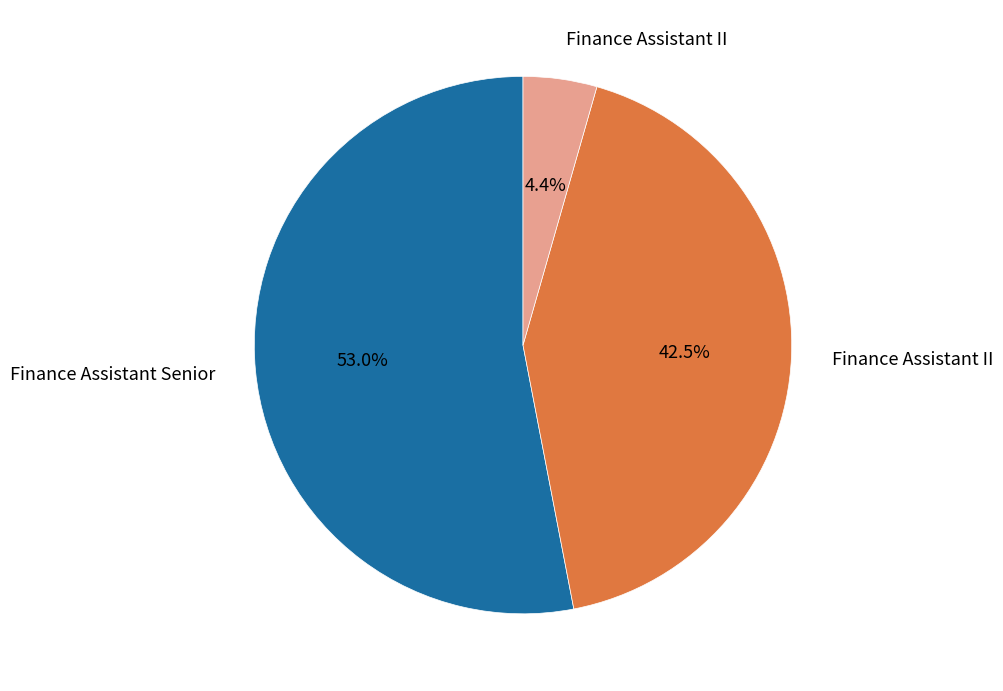

How many slices are in this pie chart?

3